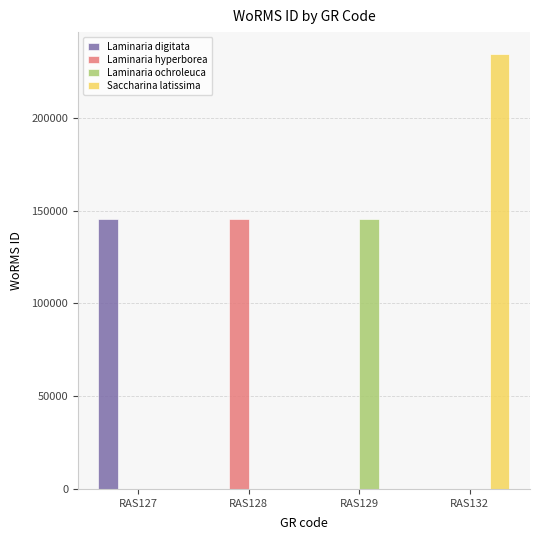

What is the sum of all Laminaria hyperborea values?

145725